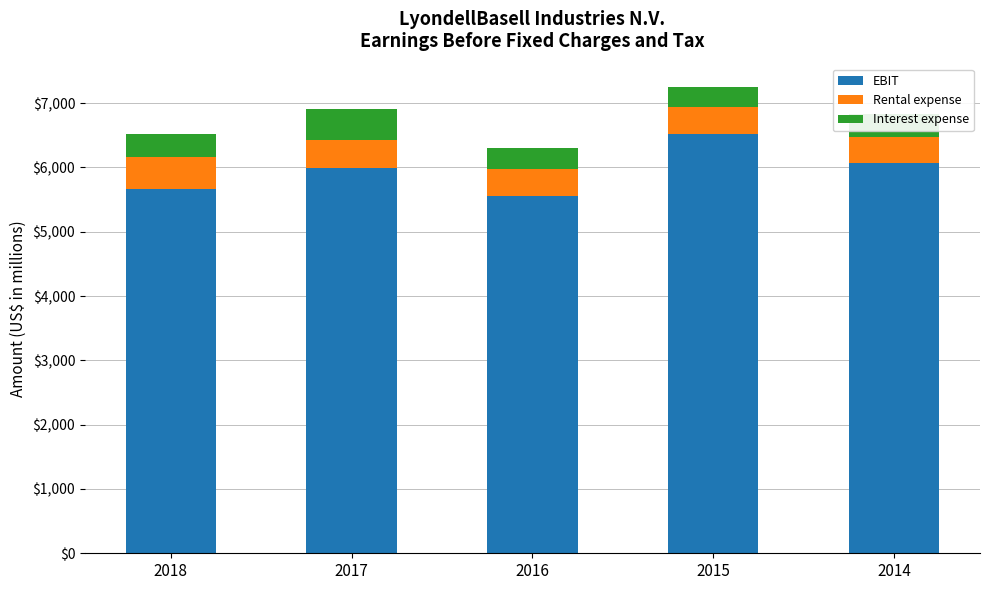

What is the sum of all EBIT values?

29793